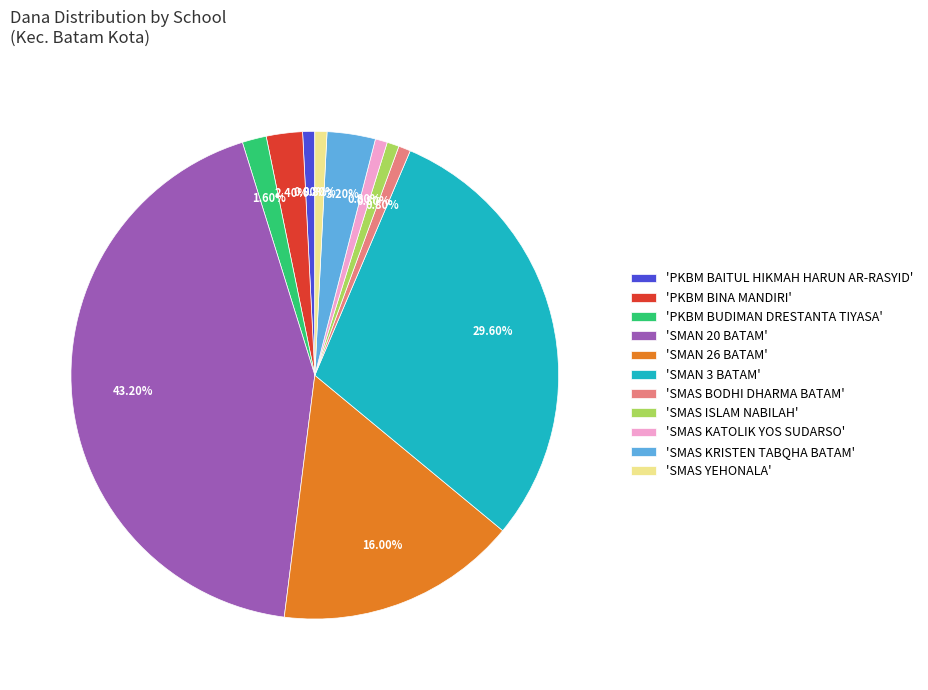

What is the largest slice in the pie chart?

'SMAN 20 BATAM'